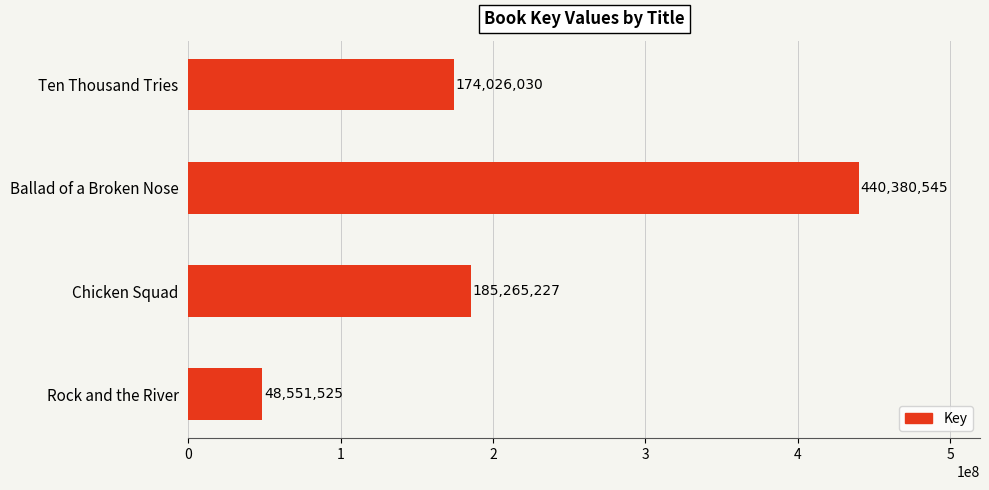

The chart shows a value of 161657350 at Ballad of a Broken Nose. True or false?

False